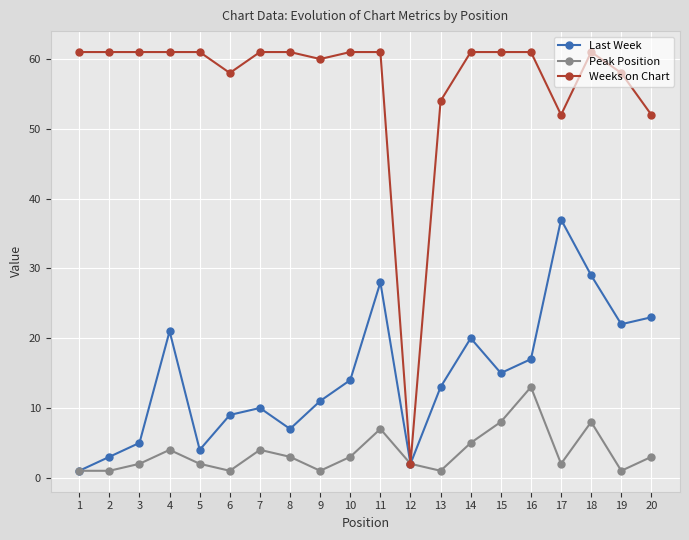

Reading right to left, extract all data points from this chart.

Last Week: 20=23	19=22	18=29	17=37	16=17	15=15	14=20	13=13	12=2	11=28	10=14	9=11	8=7	7=10	6=9	5=4	4=21	3=5	2=3	1=1
Peak Position: 20=3	19=1	18=8	17=2	16=13	15=8	14=5	13=1	12=2	11=7	10=3	9=1	8=3	7=4	6=1	5=2	4=4	3=2	2=1	1=1
Weeks on Chart: 20=52	19=58	18=61	17=52	16=61	15=61	14=61	13=54	12=2	11=61	10=61	9=60	8=61	7=61	6=58	5=61	4=61	3=61	2=61	1=61